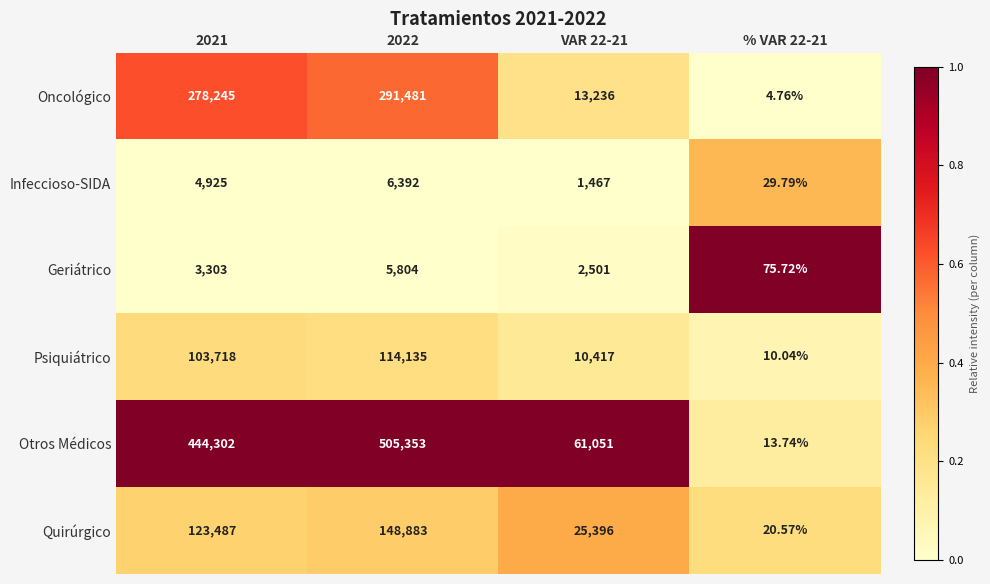

List the series in order of their peak value, highest first.

Otros Médicos, Oncológico, Quirúrgico, Psiquiátrico, Infeccioso-SIDA, Geriátrico